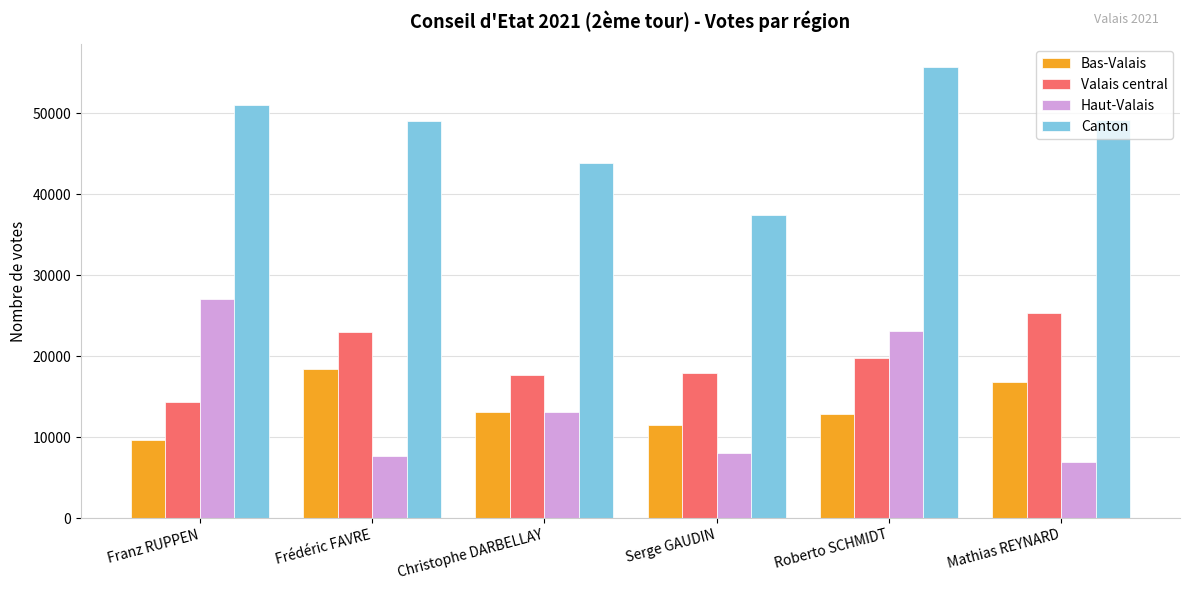

How many groups of bars are there?

6